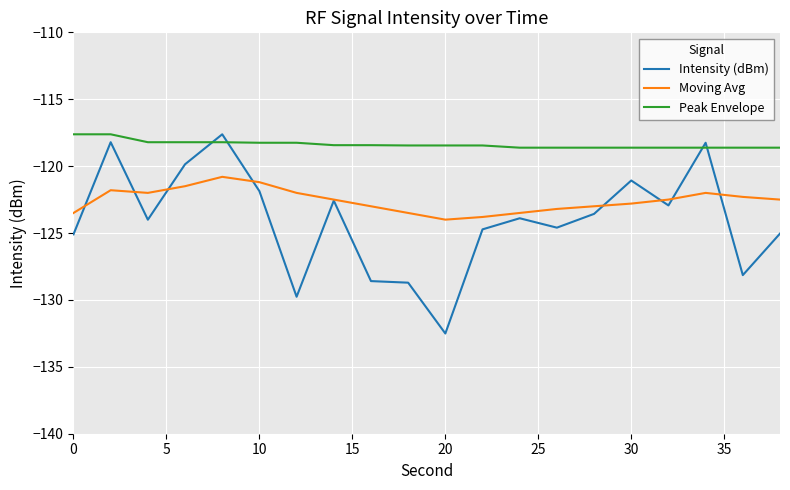

True or false: Moving Avg and Peak Envelope intersect in this chart.

False